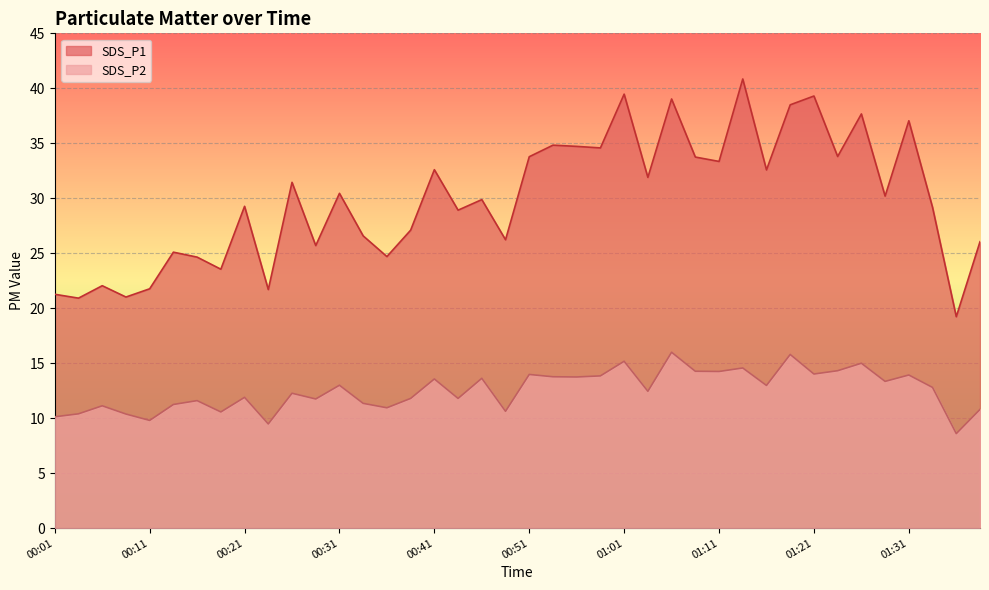

Reading right to left, transcribe all the data shown in this chart.

SDS_P1: 01:39=26.1	01:36=19.2	01:33=29.2	01:31=37.0	01:28=30.2	01:26=37.7	01:23=33.8	01:21=39.3	01:18=38.5	01:16=32.6	01:13=40.9	01:11=33.4	01:08=33.8	01:06=39.0	01:03=31.9	01:01=39.5	00:58=34.6	00:56=34.7	00:53=34.8	00:51=33.8	00:48=26.2	00:46=29.9	00:43=28.9	00:41=32.6	00:38=27.1	00:36=24.7	00:33=26.6	00:31=30.4	00:28=25.7	00:26=31.4	00:23=21.7	00:21=29.3	00:19=23.6	00:16=24.6	00:14=25.1	00:11=21.8	00:09=21.0	00:06=22.1	00:04=20.9	00:01=21.3
SDS_P2: 01:39=10.8	01:36=8.6	01:33=12.8	01:31=13.9	01:28=13.3	01:26=15.0	01:23=14.3	01:21=14.0	01:18=15.8	01:16=13.0	01:13=14.6	01:11=14.2	01:08=14.3	01:06=16.0	01:03=12.4	01:01=15.2	00:58=13.8	00:56=13.8	00:53=13.8	00:51=14.0	00:48=10.6	00:46=13.6	00:43=11.8	00:41=13.6	00:38=11.8	00:36=10.9	00:33=11.3	00:31=13.0	00:28=11.8	00:26=12.3	00:23=9.5	00:21=11.9	00:19=10.6	00:16=11.6	00:14=11.2	00:11=9.8	00:09=10.4	00:06=11.1	00:04=10.4	00:01=10.1